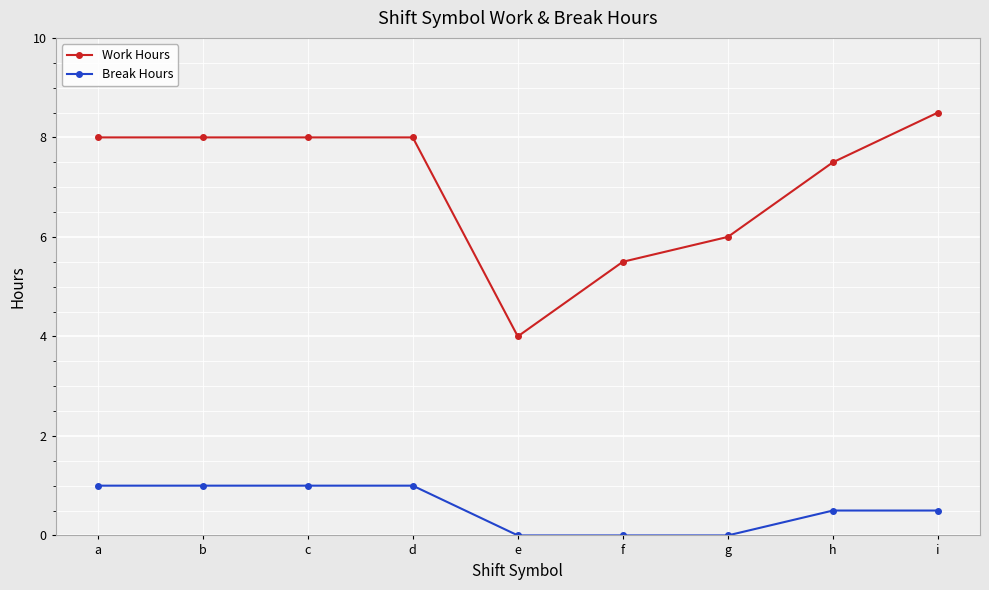

How many Work Hours values are between 6 and 8?

6